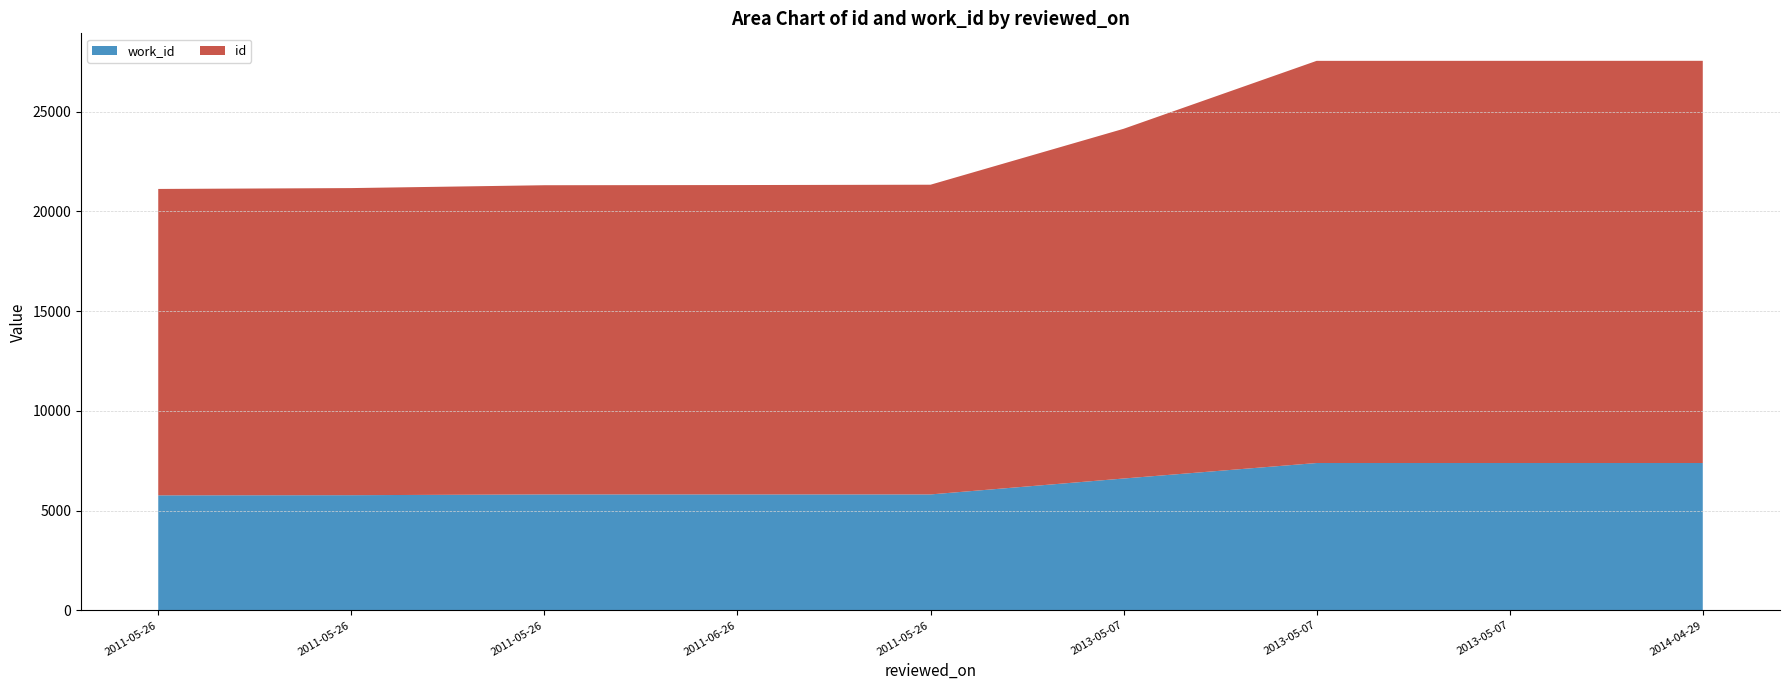

Reading left to right, what are all the values shown in this chart?

id: 15362	15397	15502	15511	15528	17533	20163	20164	20165
work_id: 5767	5775	5813	5813	5813	6611	7388	7388	7388